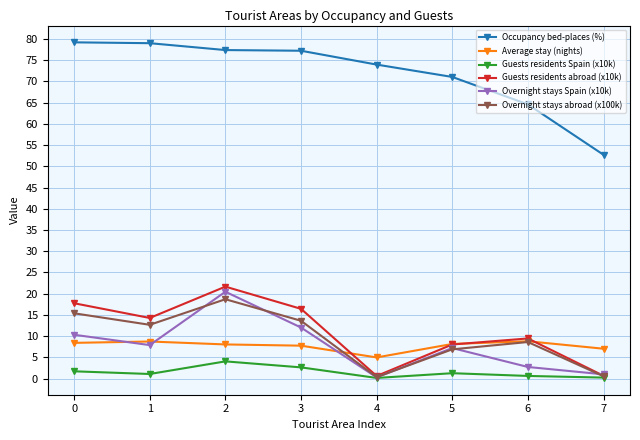

How many distinct data groups are displayed?

6